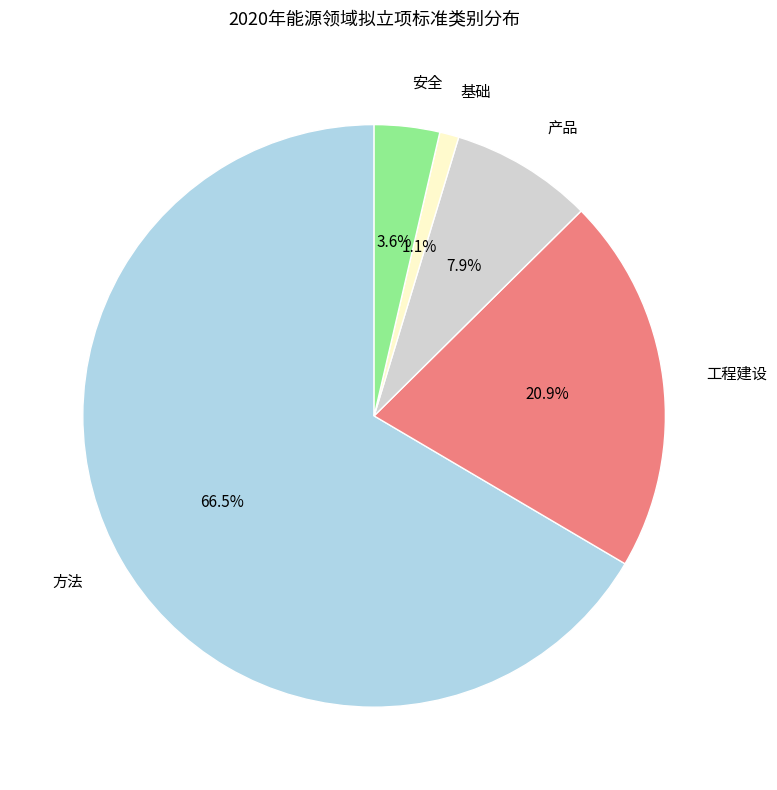

Which category has the smallest portion of the pie?

基础